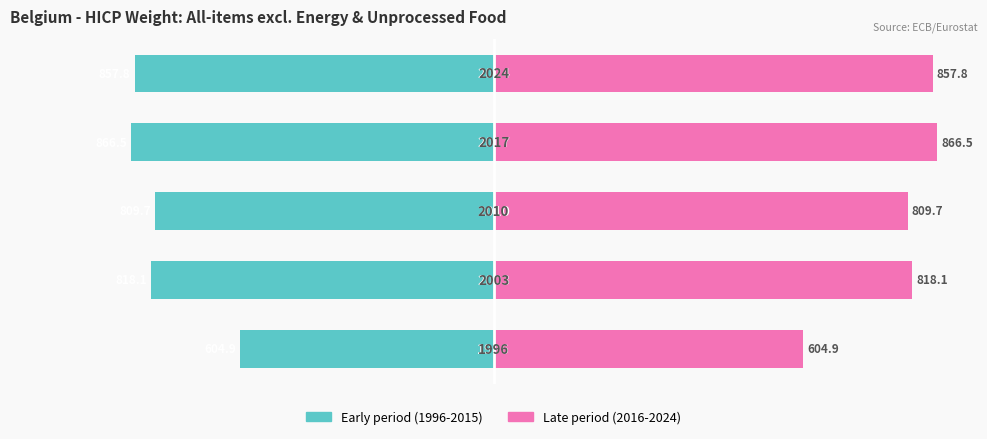

What are all the series names shown in the legend?

Early period (1996-2015), Late period (2016-2024)